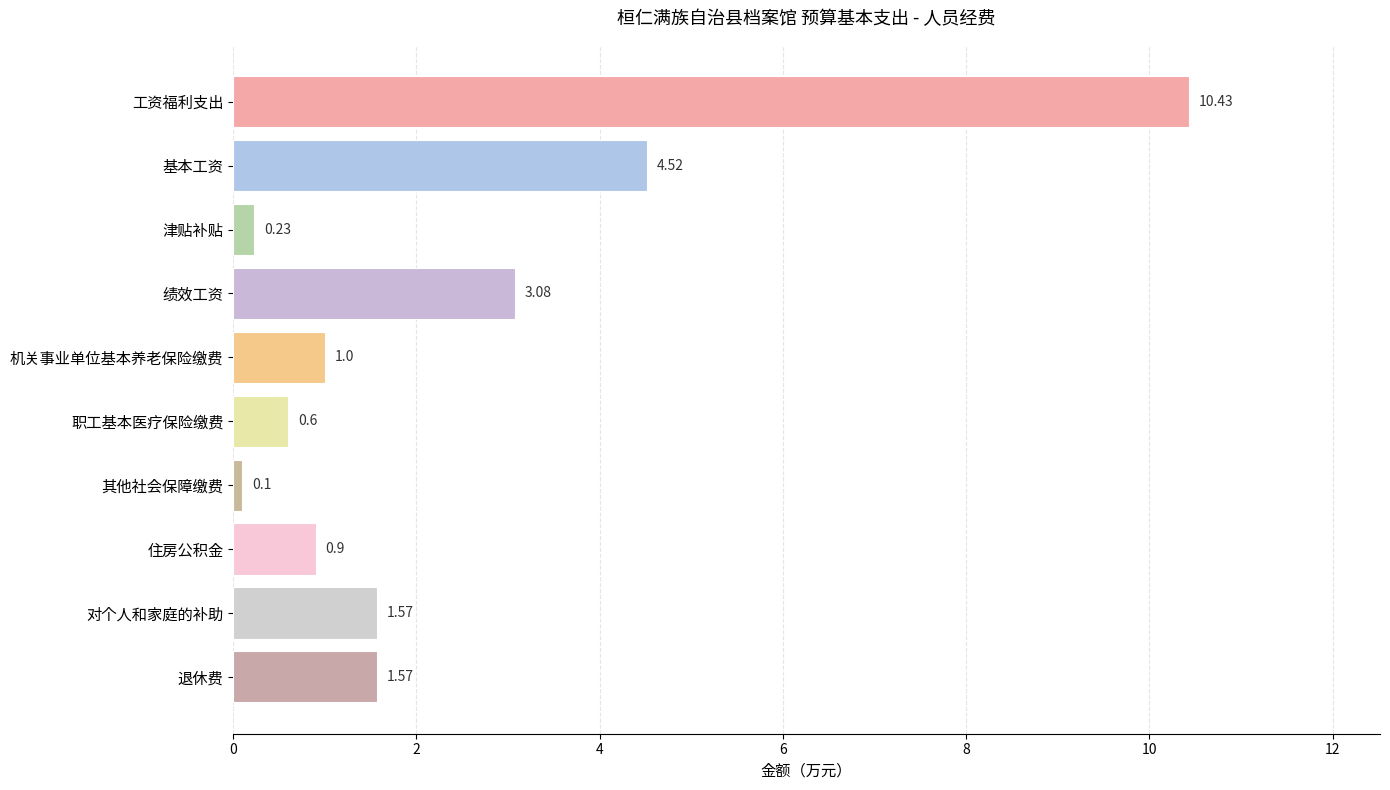

How many bars are there in total?

10